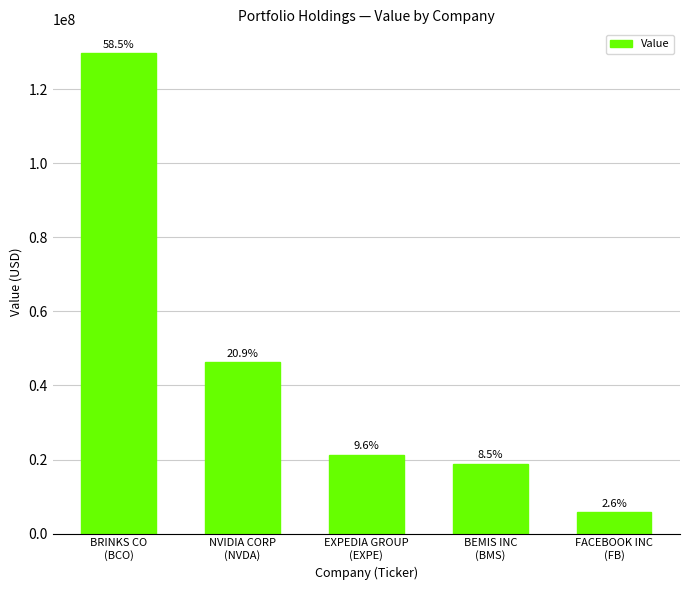

Rank the categories by value from lowest to highest.

FACEBOOK INC
(FB), BEMIS INC
(BMS), EXPEDIA GROUP
(EXPE), NVIDIA CORP
(NVDA), BRINKS CO
(BCO)